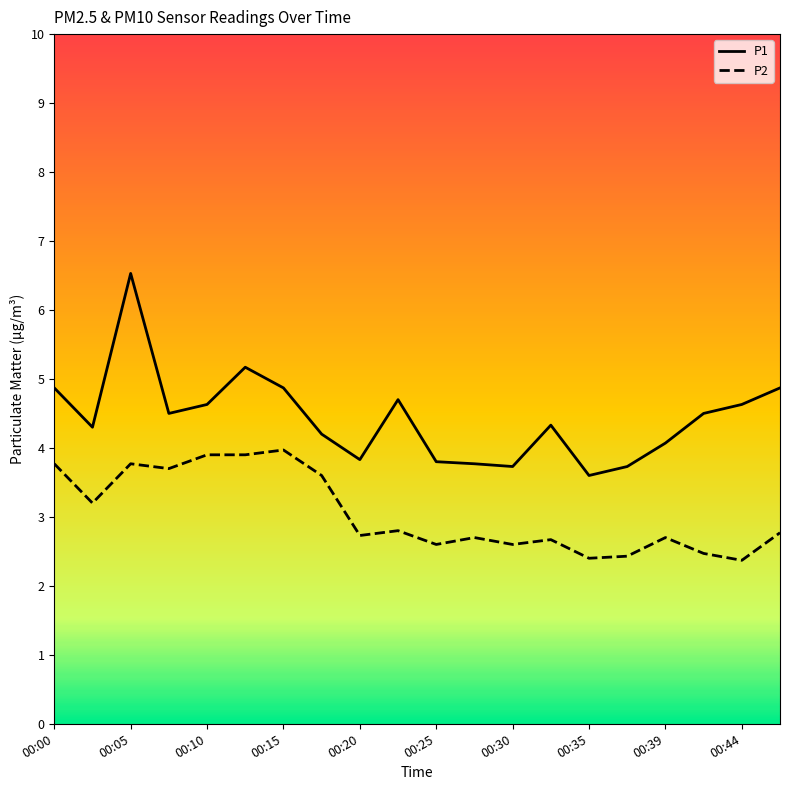

Reading right to left, what are all the values shown in this chart?

P1: 4.9	4.6	4.5	4.1	3.7	3.6	4.3	3.7	3.8	3.8	4.7	3.8	4.2	4.9	5.2	4.6	4.5	6.5	4.3	4.9
P2: 2.8	2.4	2.5	2.7	2.4	2.4	2.7	2.6	2.7	2.6	2.8	2.7	3.6	4.0	3.9	3.9	3.7	3.8	3.2	3.8